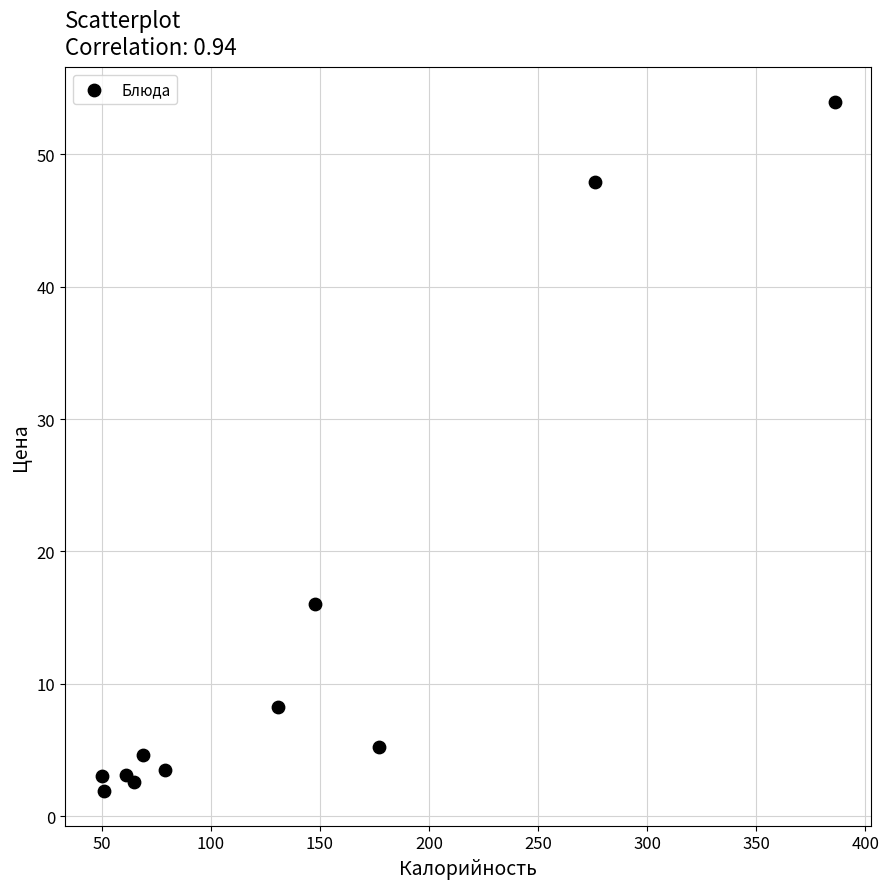

What is the range of X values (max minus min)?

336.0